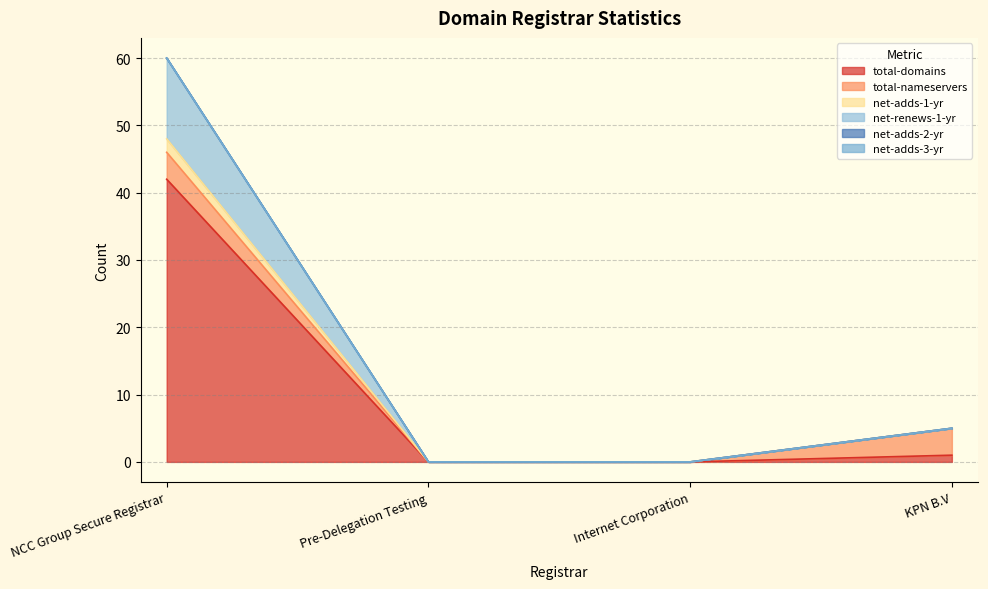

At which label does net-renews-1-yr reach its minimum?

Pre-Delegation Testing